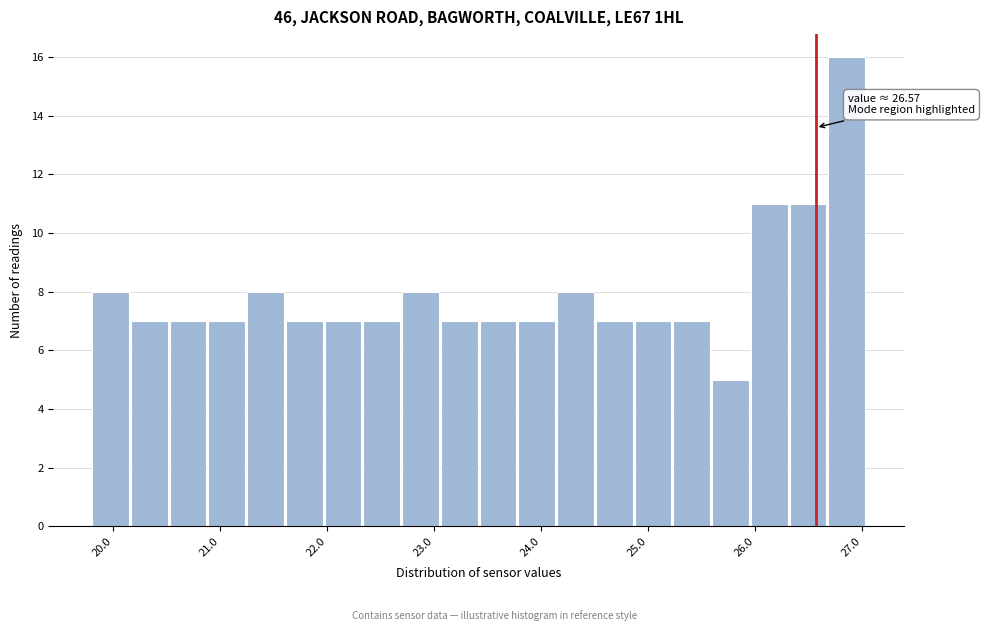

Around what value on the x-axis is the tallest bar? Give the approximate position of its centre, as read against the axis.

26.9